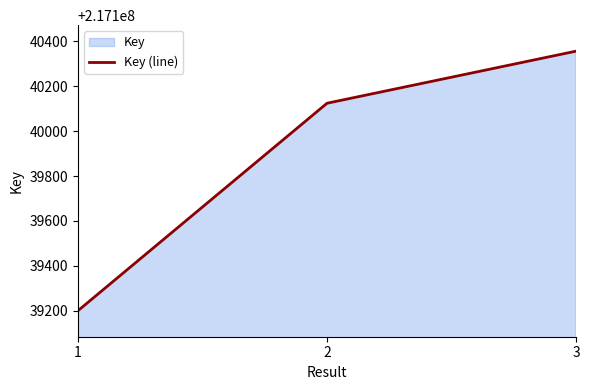

What is the approximate value at 3?

217140356